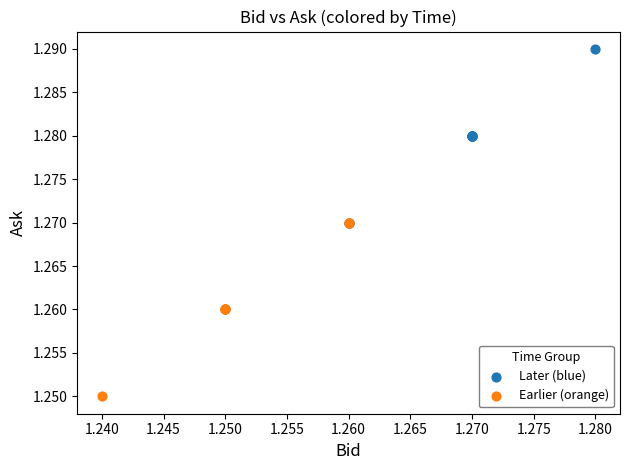

Which series contains the lowest Y value?

Earlier (orange)